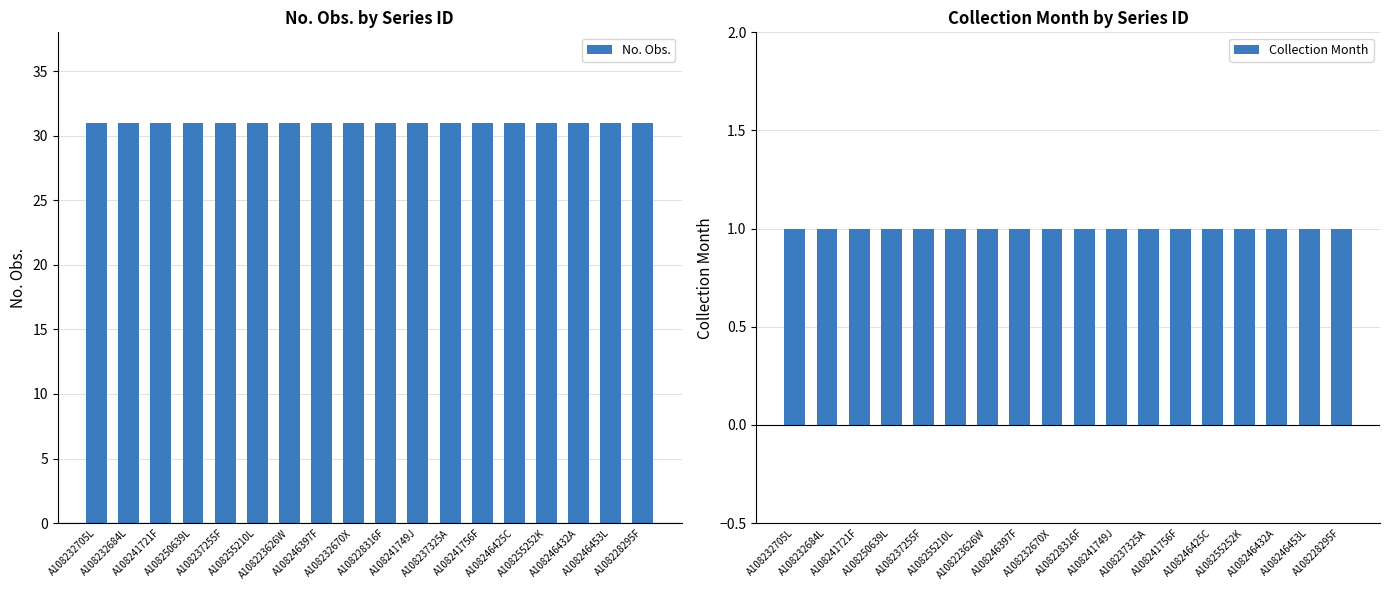

At which label does Collection Month reach its minimum?

A108232705L